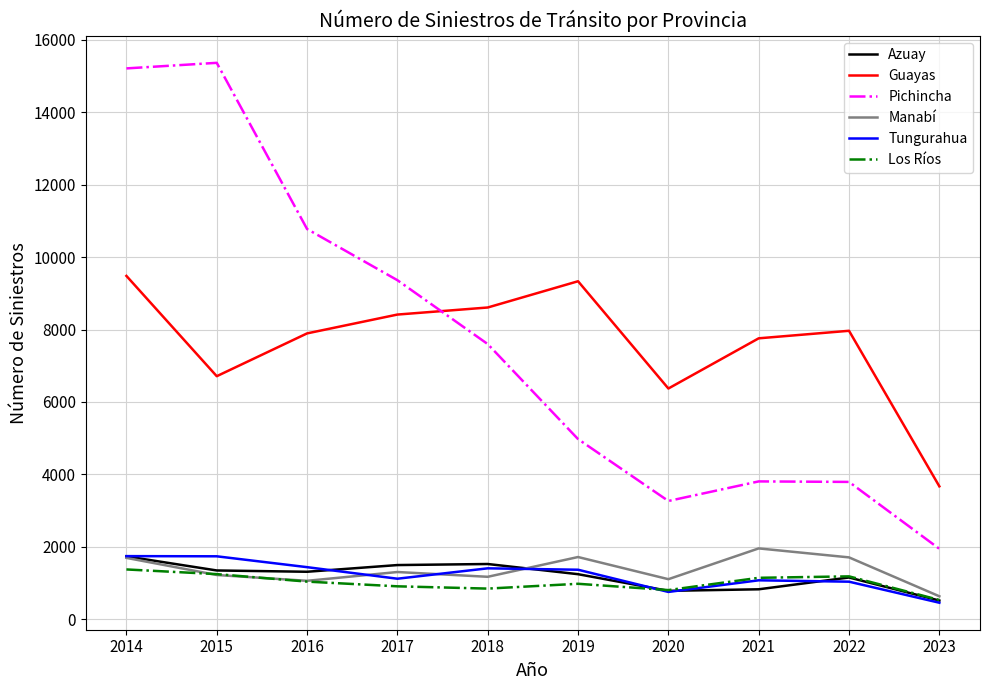

Which series changed the most between 2014 and 2021?

Pichincha